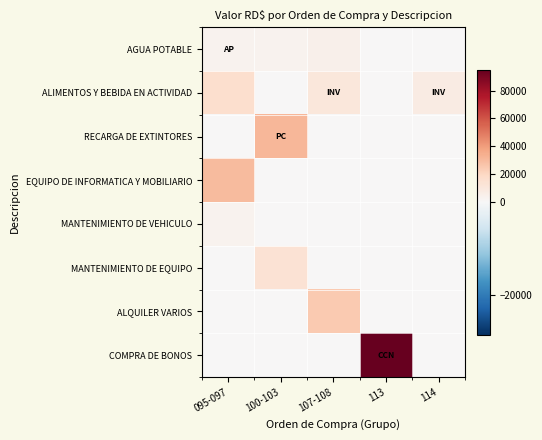

What is the spread (max minus min) of values at 107-108?

24780.0